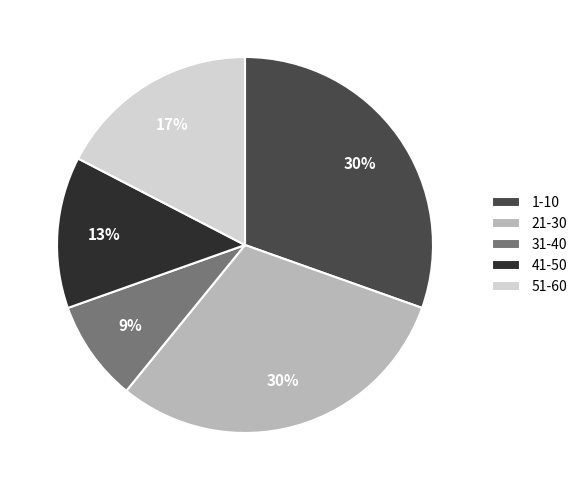

The 41-50 slice represents 1% of the pie. True or false?

False